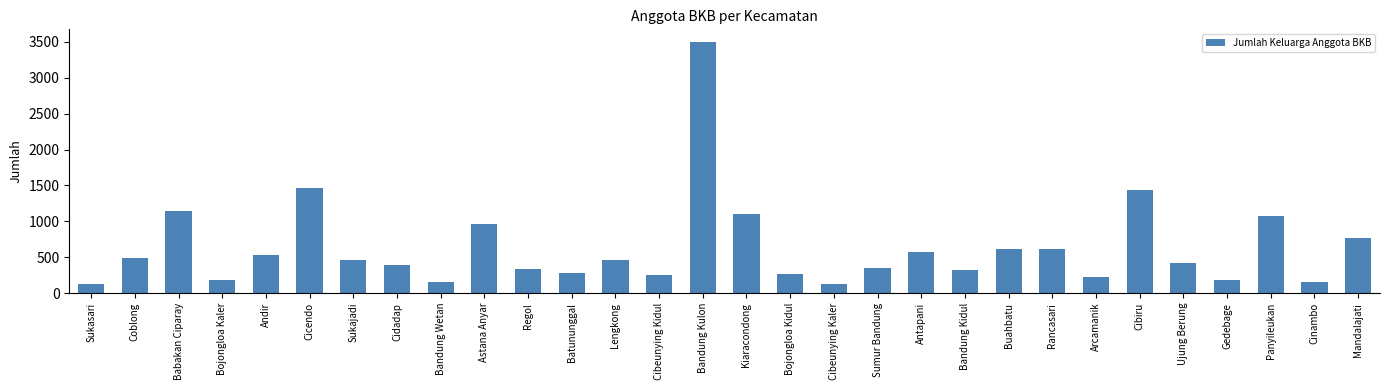

Is it true that the value at Lengkong is 260?

False